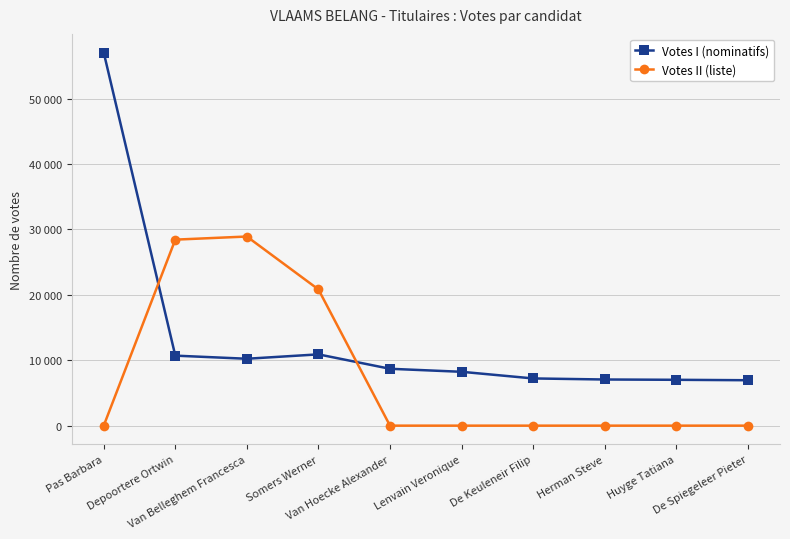

What are all the series names shown in the legend?

Votes I (nominatifs), Votes II (liste)